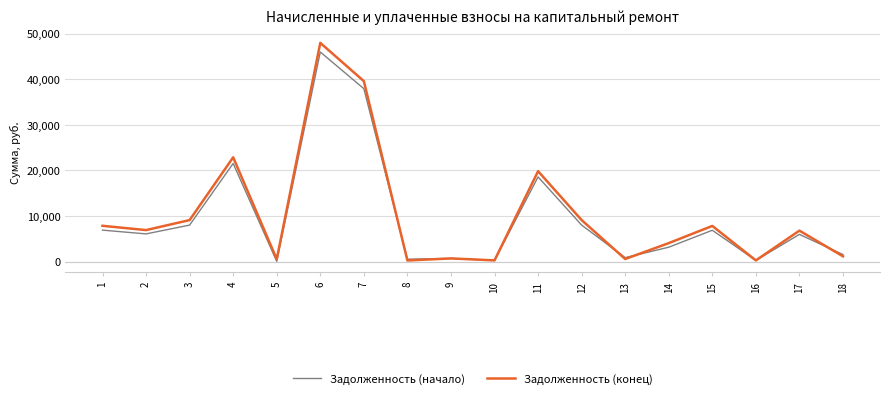

Which series has the largest range (max minus min)?

Задолженность (конец)